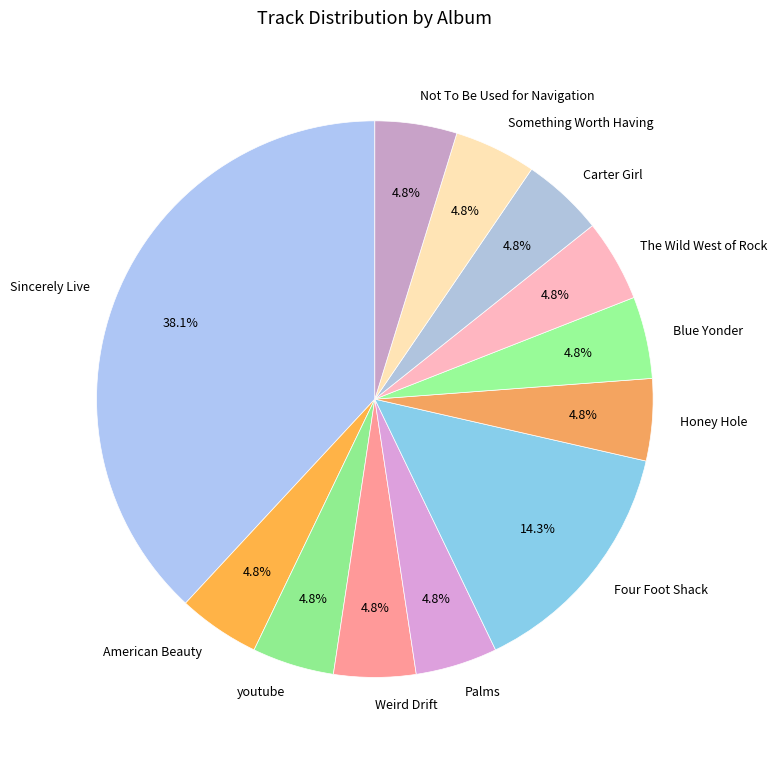

What is the largest slice in the pie chart?

Sincerely Live